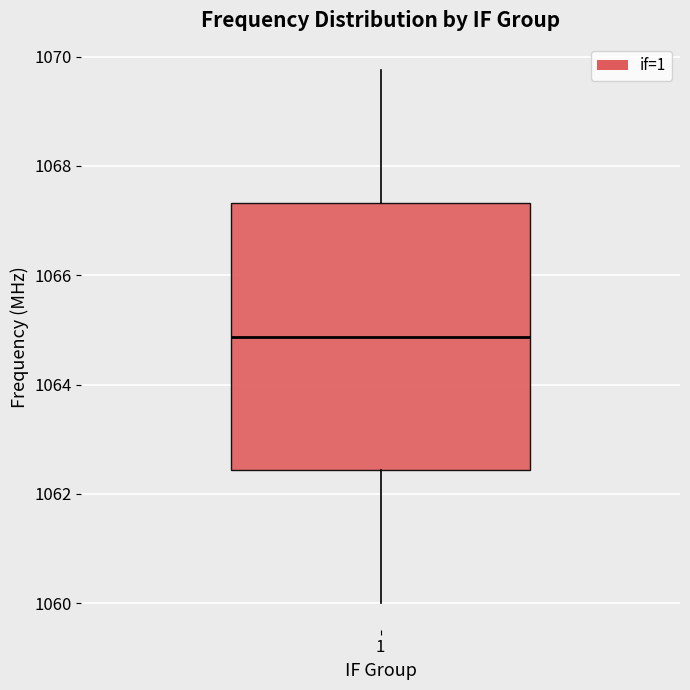

Transcribe this box plot: give where the median line is, the range the box spans, and where the two whiskers end, as read against the y-axis. The values are not printed on the chart, so give them approximately, as read against the axis.

median 1064.8, box 1062.4 to 1067.4, whiskers 1060.0 to 1069.8